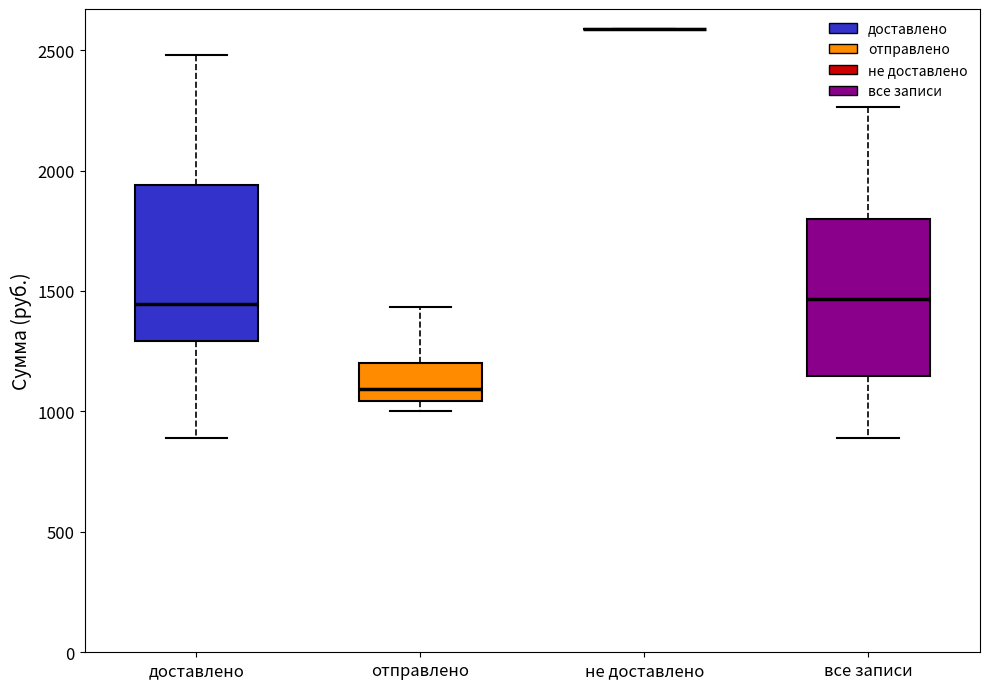

Where is the lower edge of the box for отправлено on the y-axis? The values are not printed on the chart, so give them approximately, as read against the axis.

1050